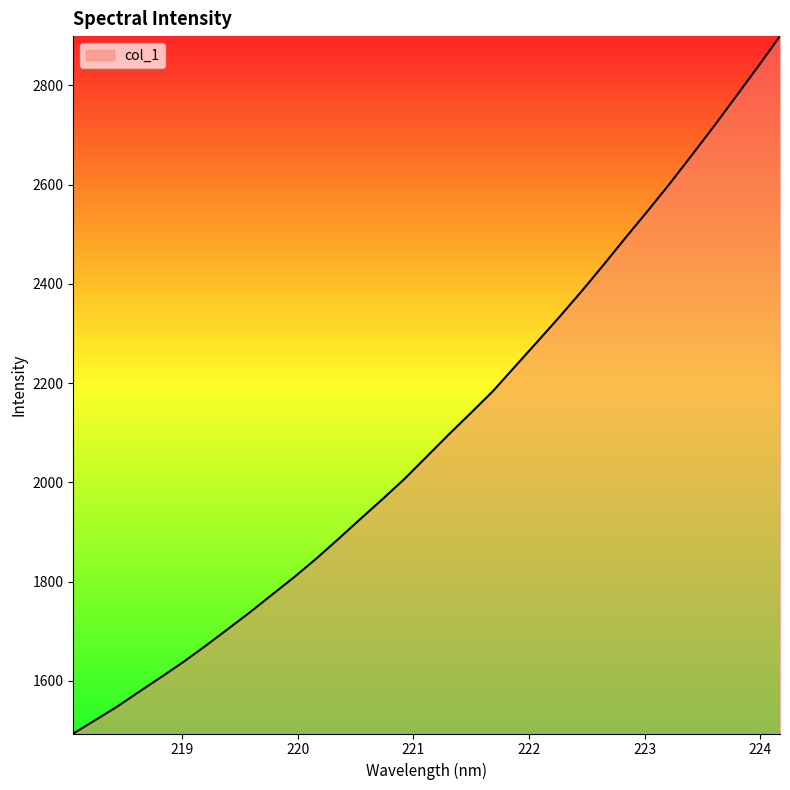

What is the difference between the second highest and minimum values?

1344.1